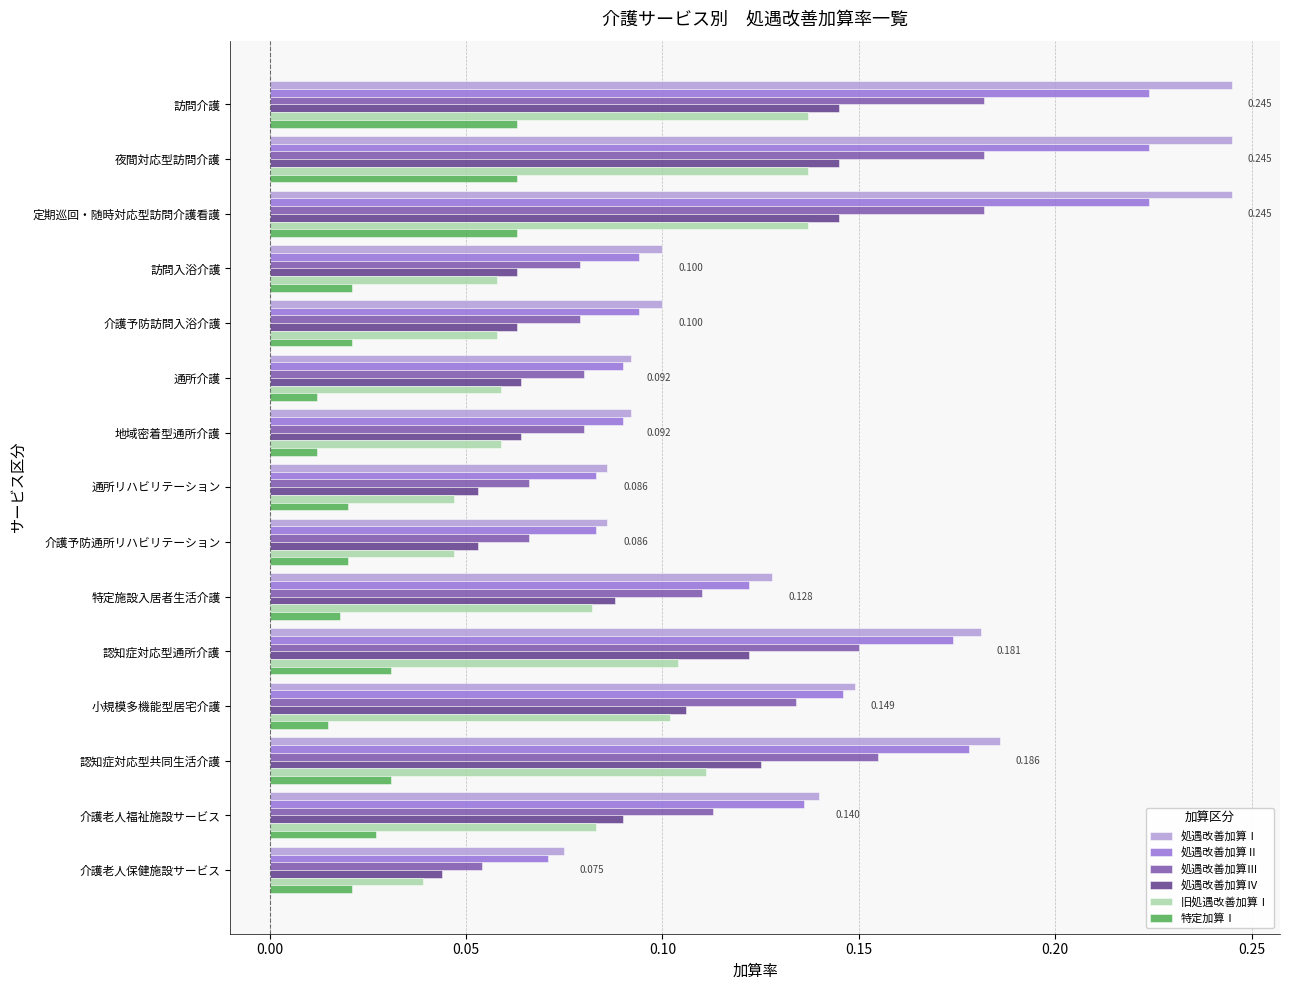

At which label does 処遇改善加算Ⅲ reach its minimum?

介護老人保健施設サービス